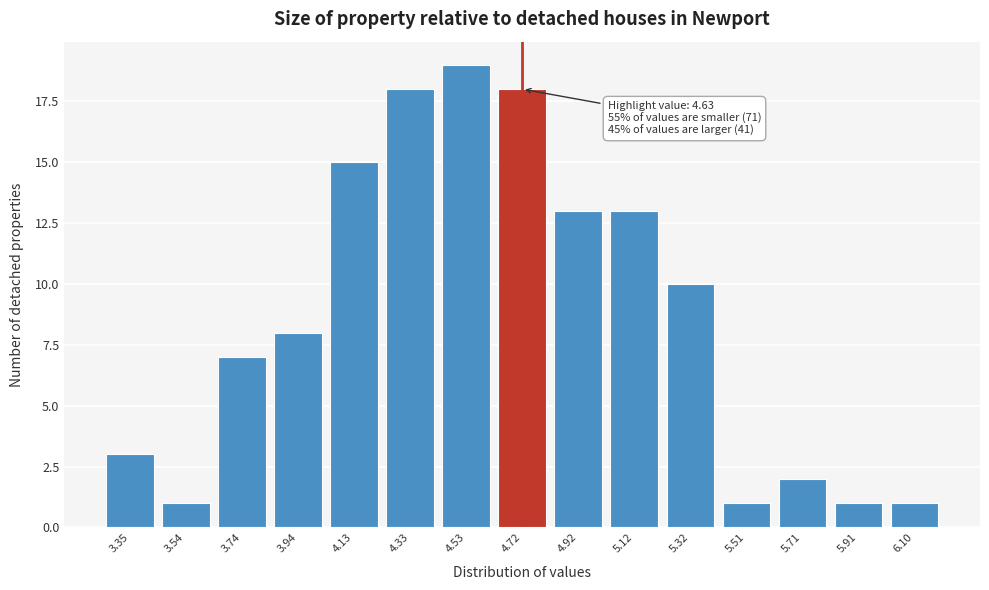

Which range on the x-axis has the tallest bar?

4.44 to 4.62